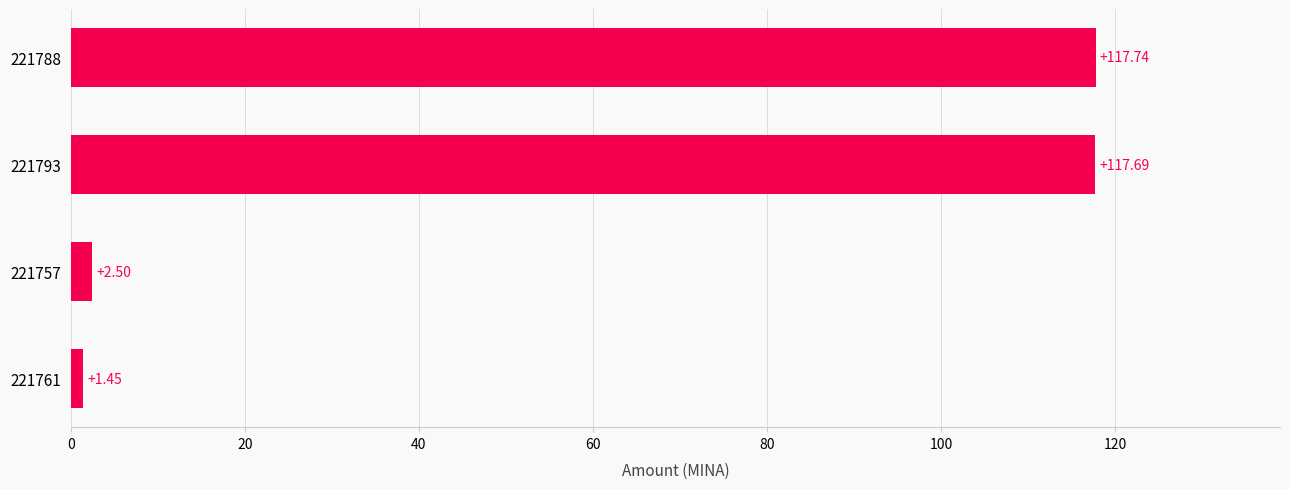

How many bars are there in total?

4